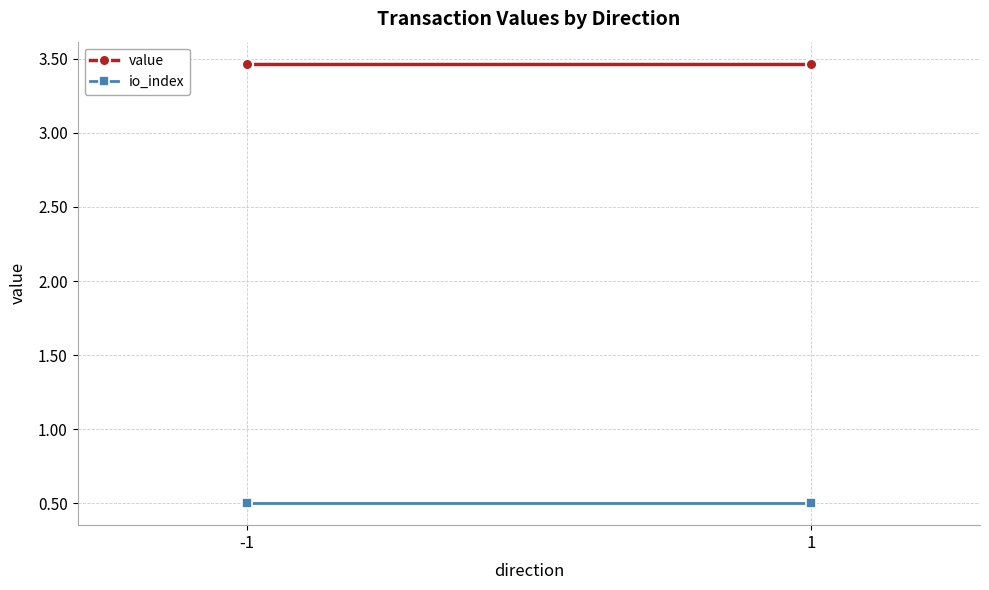

Which series has the largest total across all categories?

value